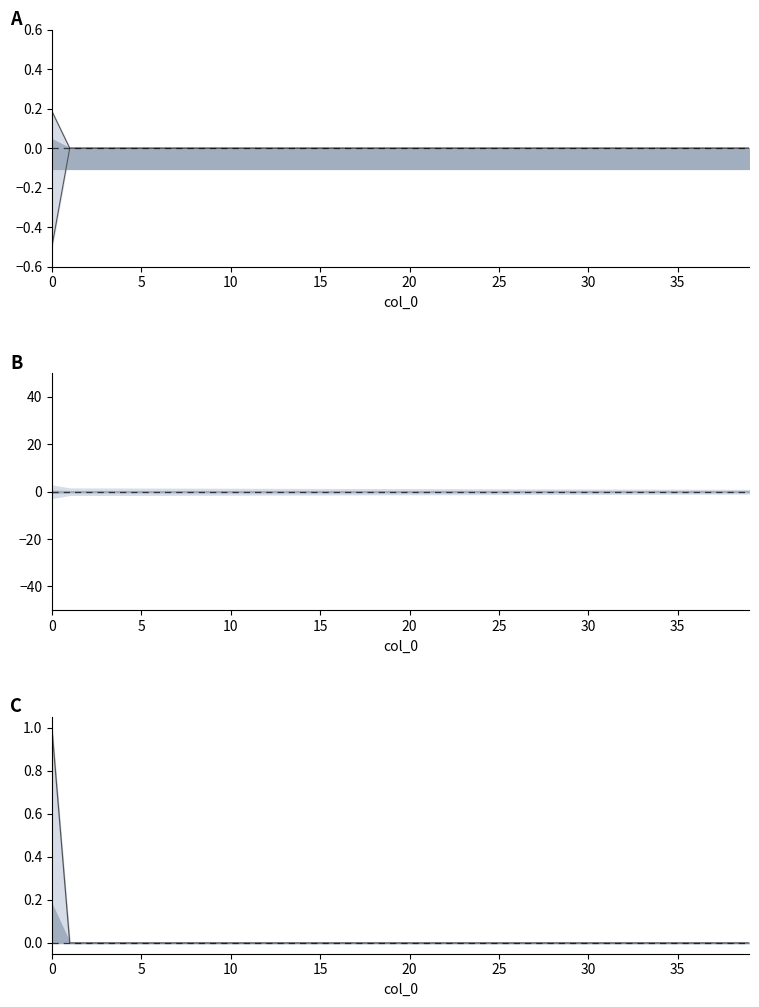

How many values in the count lower series are below 0?

1